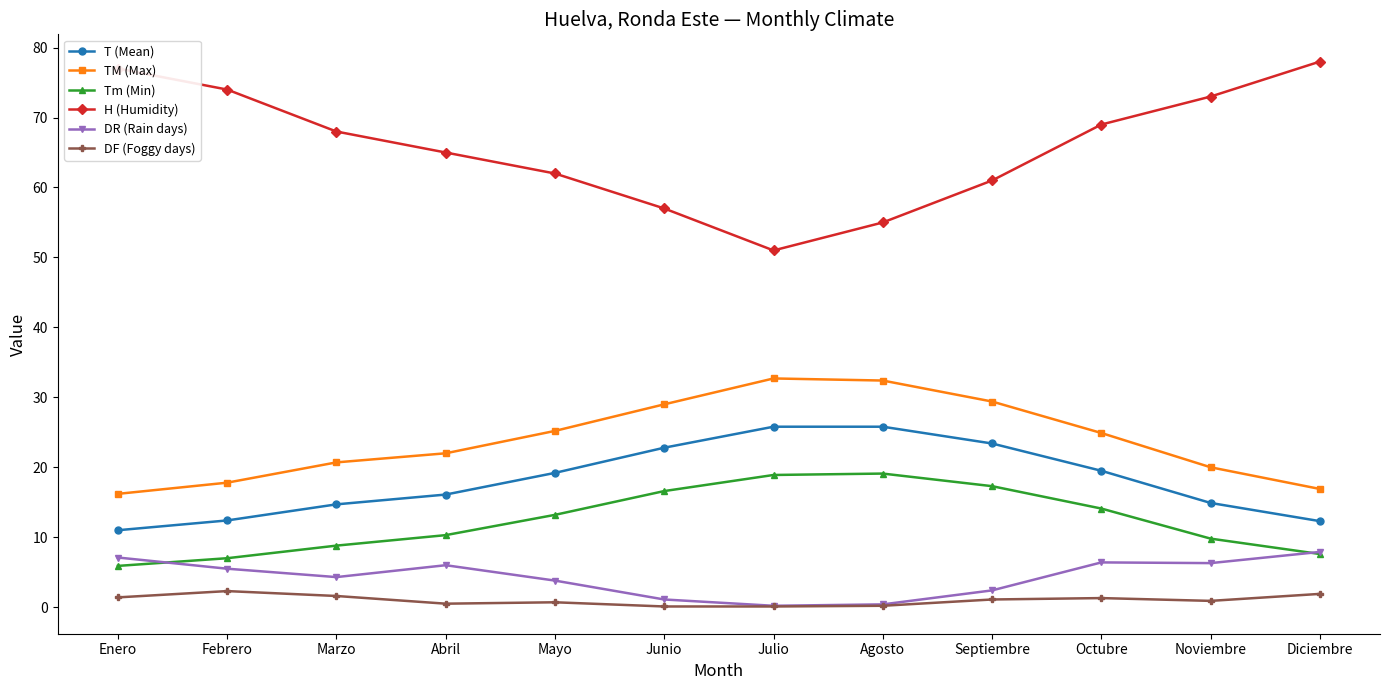

What position from the left is Septiembre?

9